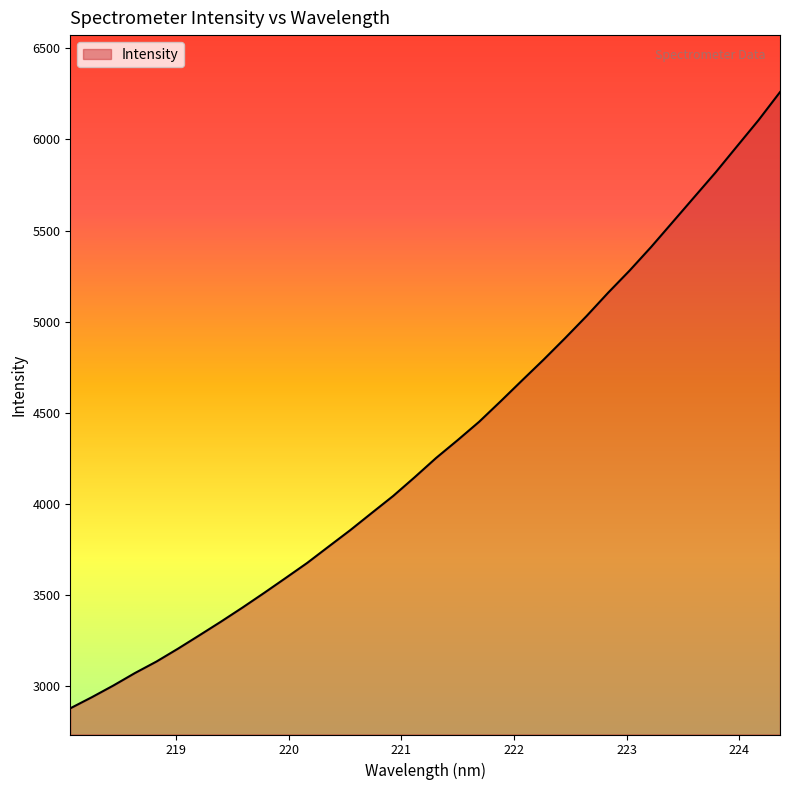

How many lines are shown in the chart?

1